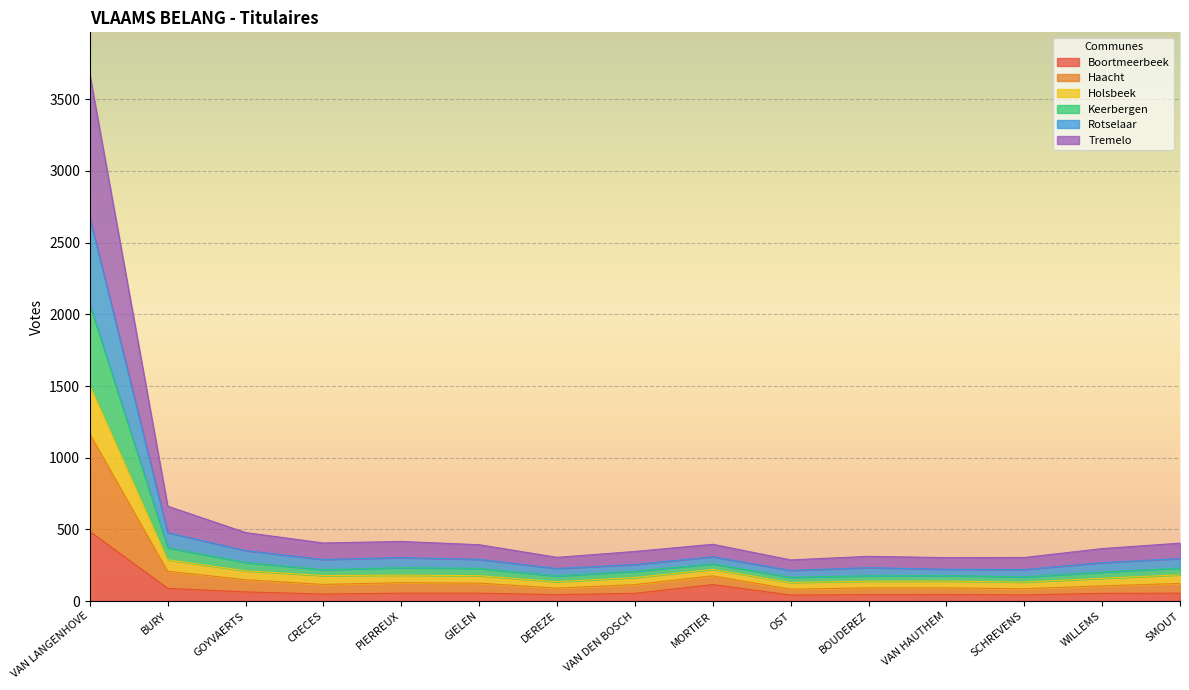

What value does the Boortmeerbeek series have at BURY?

89